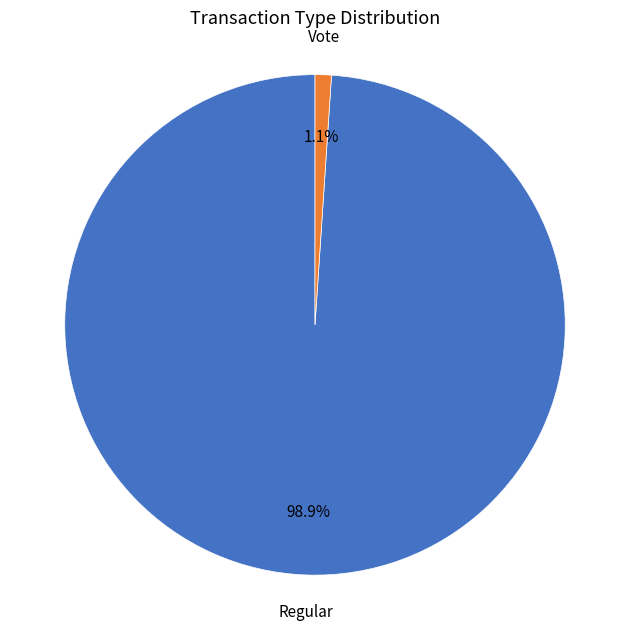

How many slices are in this pie chart?

2